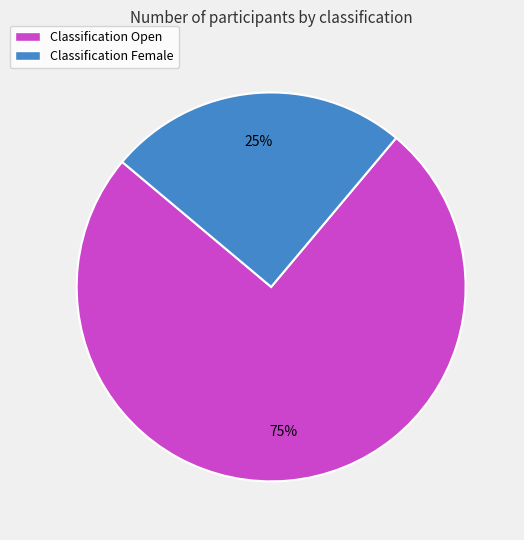

How many segments does this pie chart have?

2